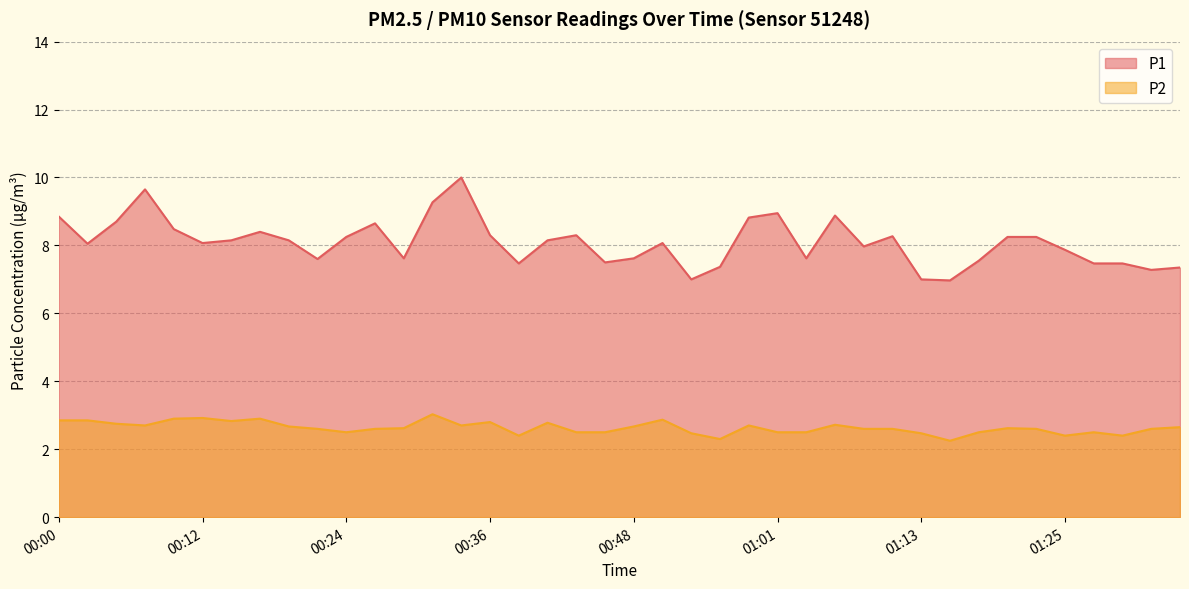

Reading left to right, list all the values displayed in this chart.

P1: 00:00=8.8	00:02=8.1	00:05=8.7	00:07=9.7	00:09=8.5	00:12=8.1	00:14=8.2	00:17=8.4	00:19=8.2	00:22=7.6	00:24=8.2	00:27=8.7	00:29=7.6	00:31=9.3	00:34=10.0	00:36=8.3	00:39=7.5	00:41=8.2	00:44=8.3	00:46=7.5	00:48=7.6	00:51=8.1	00:53=7.0	00:56=7.4	00:58=8.8	01:01=8.9	01:03=7.6	01:05=8.9	01:08=8.0	01:10=8.3	01:13=7.0	01:15=7.0	01:18=7.5	01:20=8.2	01:23=8.2	01:25=7.9	01:27=7.5	01:30=7.5	01:32=7.3	01:35=7.3
P2: 00:00=2.9	00:02=2.9	00:05=2.8	00:07=2.7	00:09=2.9	00:12=2.9	00:14=2.8	00:17=2.9	00:19=2.7	00:22=2.6	00:24=2.5	00:27=2.6	00:29=2.6	00:31=3.0	00:34=2.7	00:36=2.8	00:39=2.4	00:41=2.8	00:44=2.5	00:46=2.5	00:48=2.7	00:51=2.9	00:53=2.5	00:56=2.3	00:58=2.7	01:01=2.5	01:03=2.5	01:05=2.7	01:08=2.6	01:10=2.6	01:13=2.5	01:15=2.2	01:18=2.5	01:20=2.6	01:23=2.6	01:25=2.4	01:27=2.5	01:30=2.4	01:32=2.6	01:35=2.6